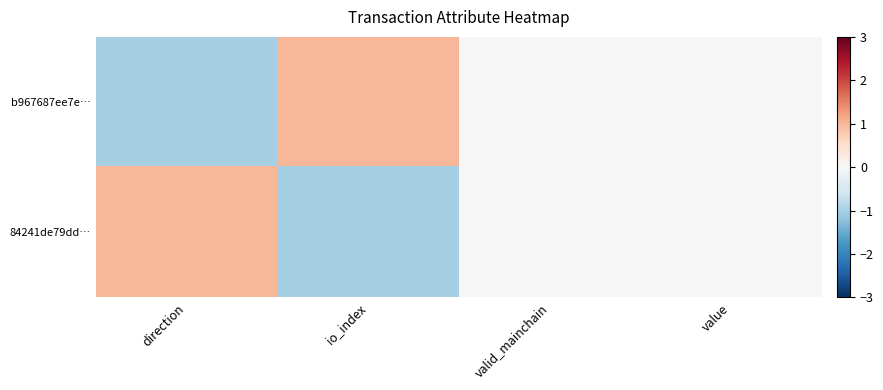

At which category is the sum across all series the highest?

direction